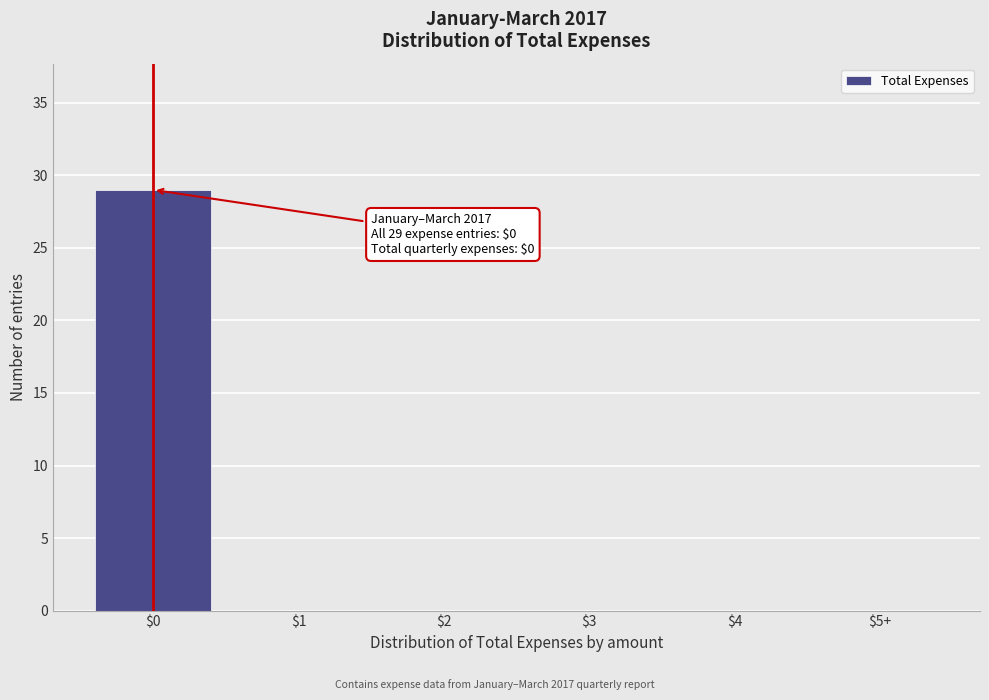

The value at $2 is 0. True or false?

True